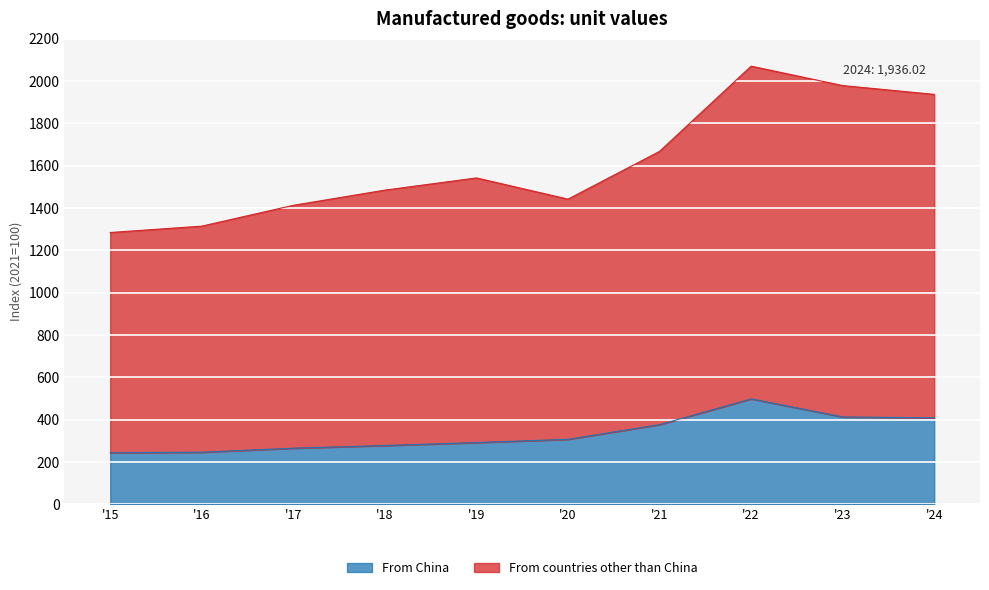

How many interior local peaks does the From China series have?

1